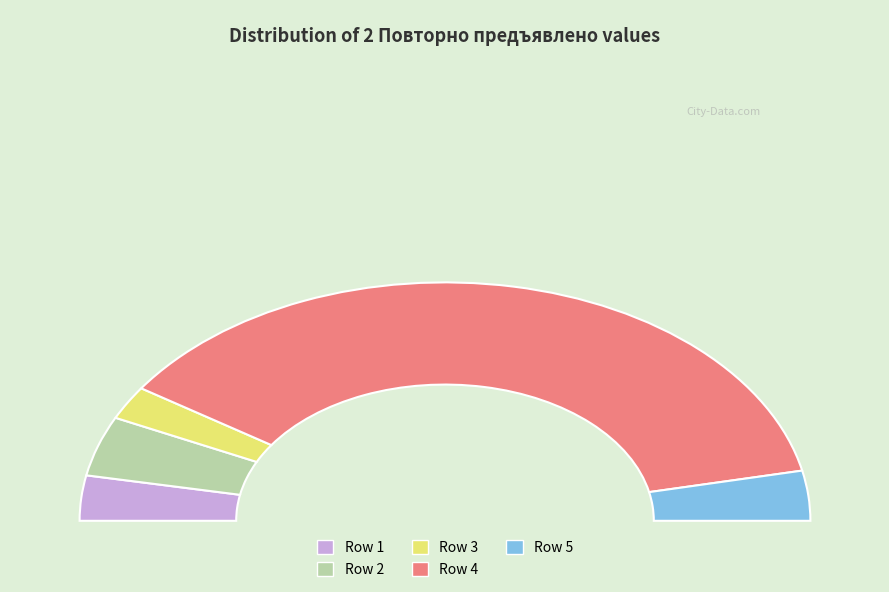

Does 25530633.4 represent more than half of the total?

Yes